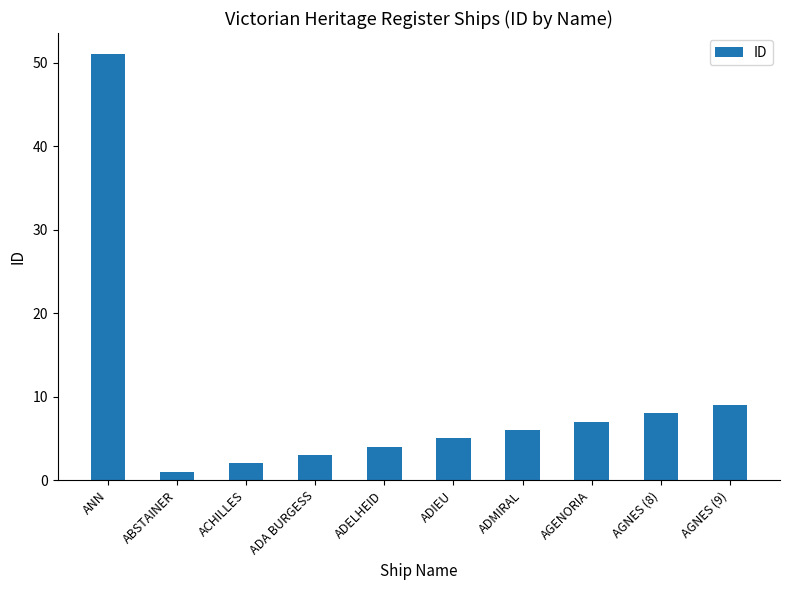

What is the label of the 8th bar from the right?

ACHILLES